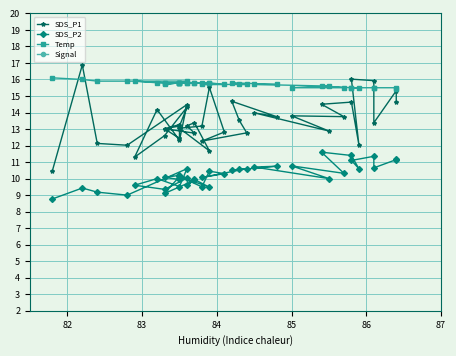

At how many categories does at least one series exceed -35?

40